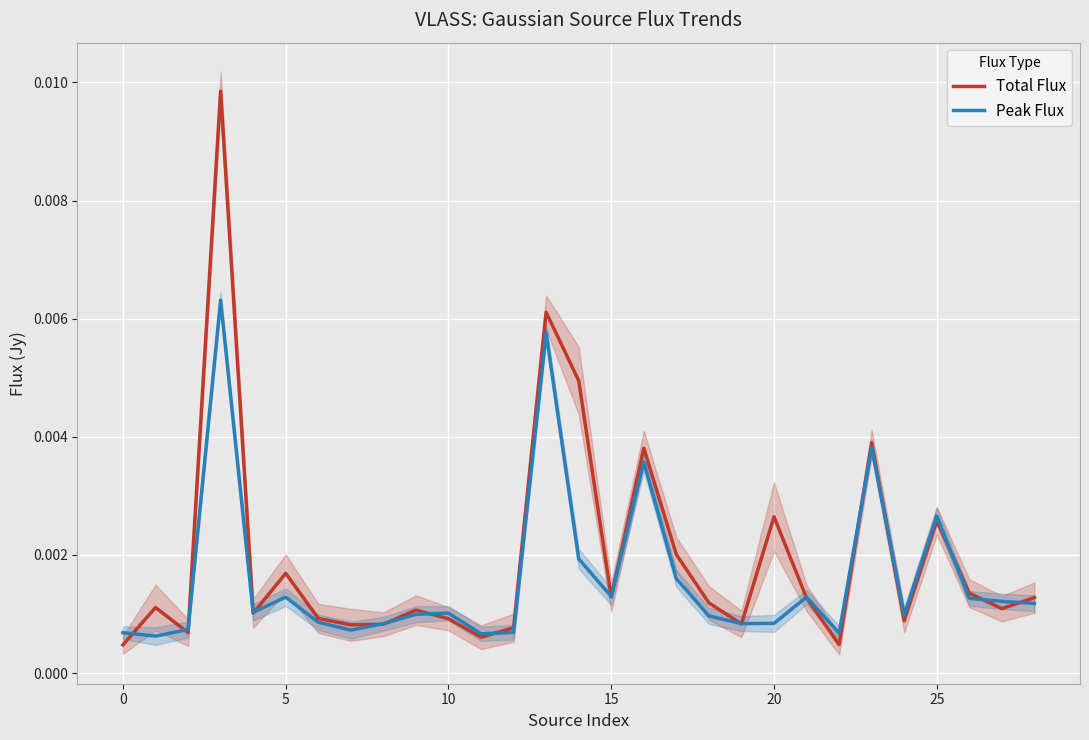

Which series has the widest spread of values?

Total Flux